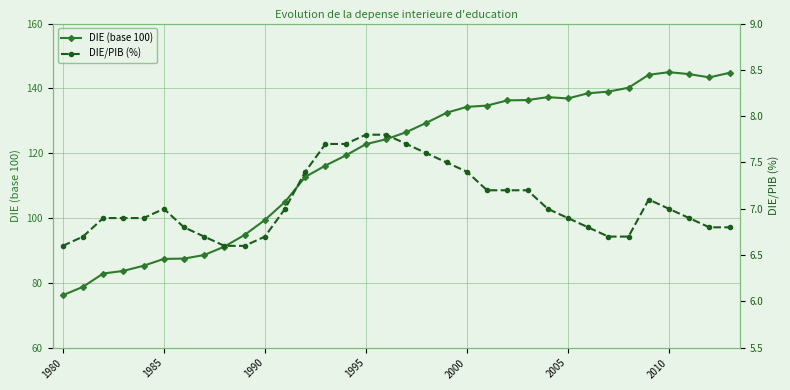

In DIE (base 100), how many points are higher than both neighbors (excluding endpoints)?

2